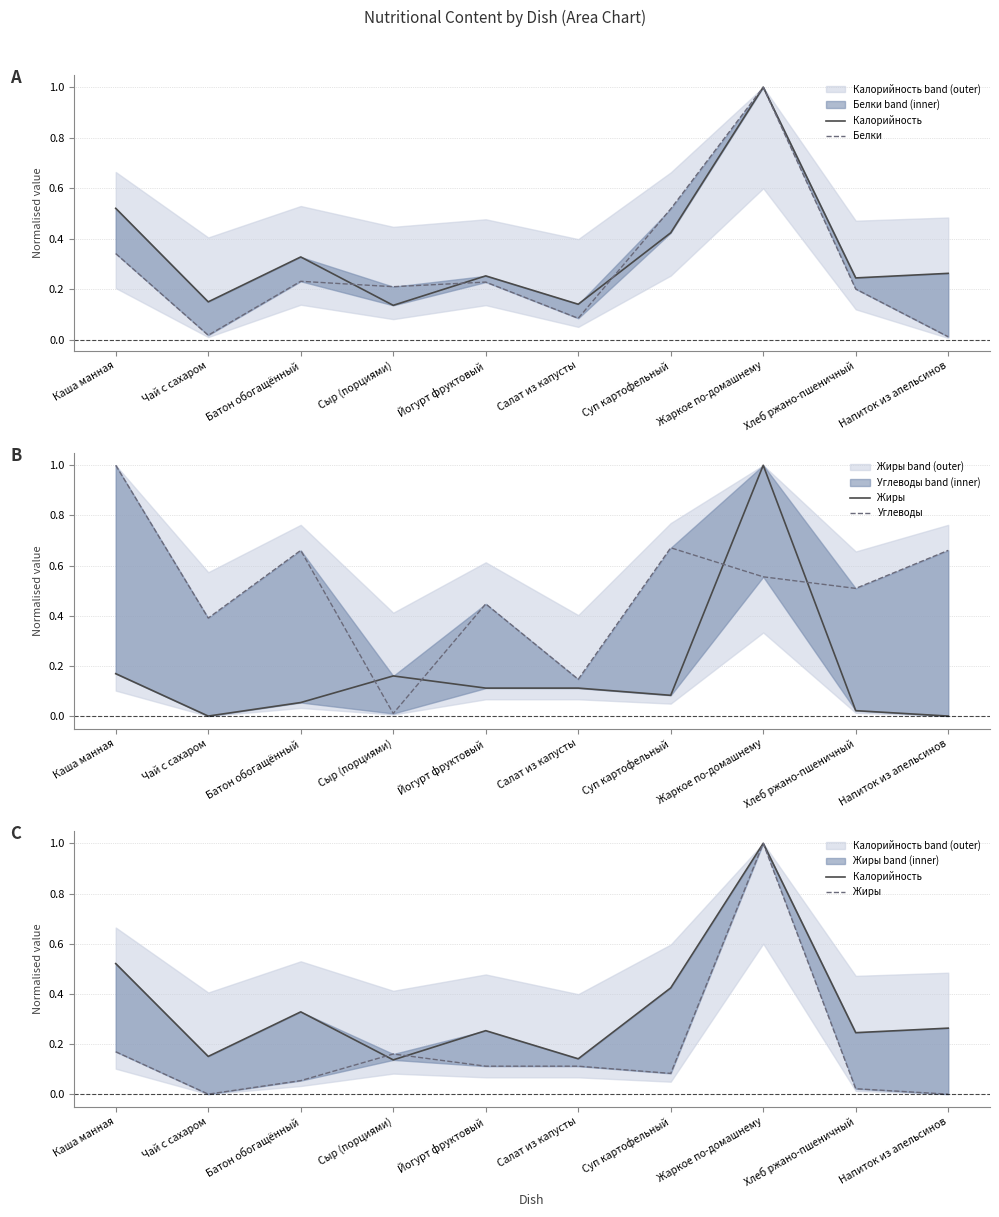

What is the average value of the Белки series?

0.3